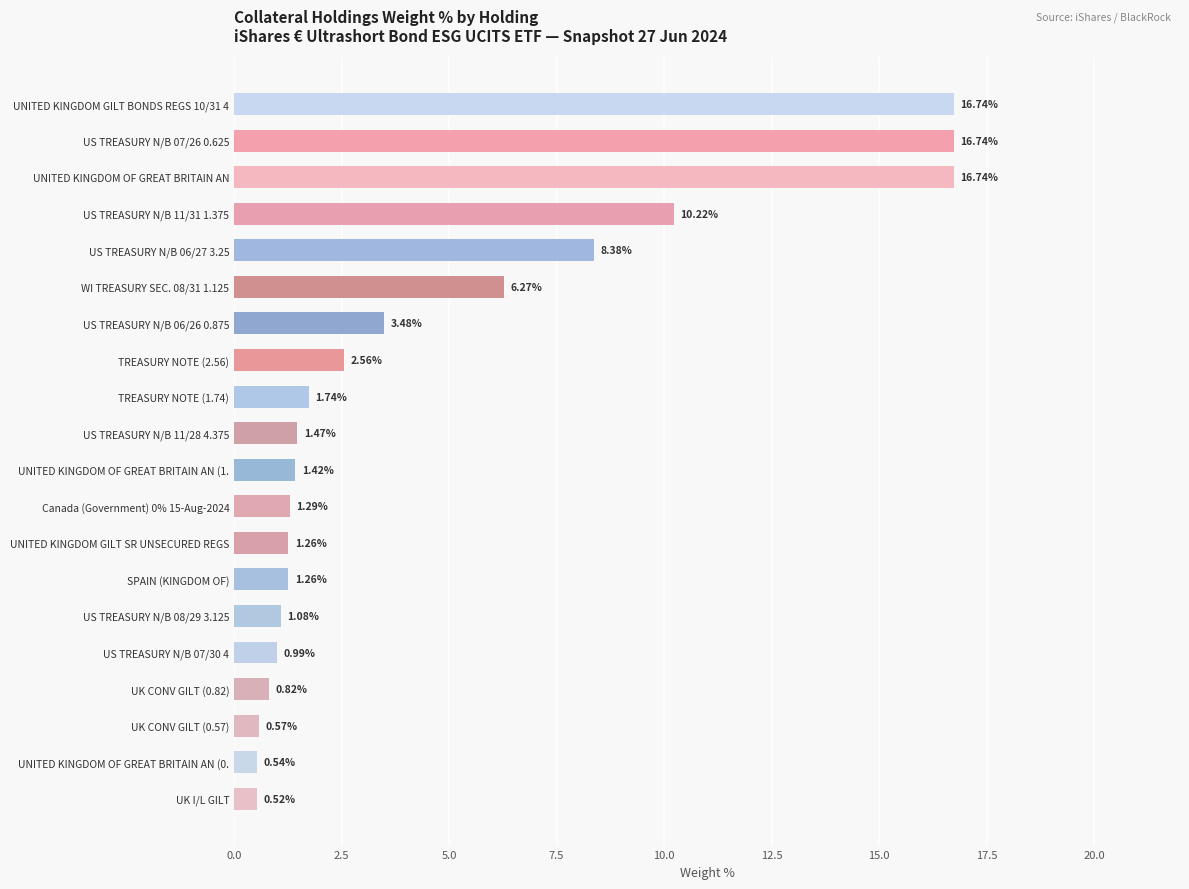

What is the change in value from UK I/L GILT to US TREASURY N/B 06/26 0.875?

+3.0